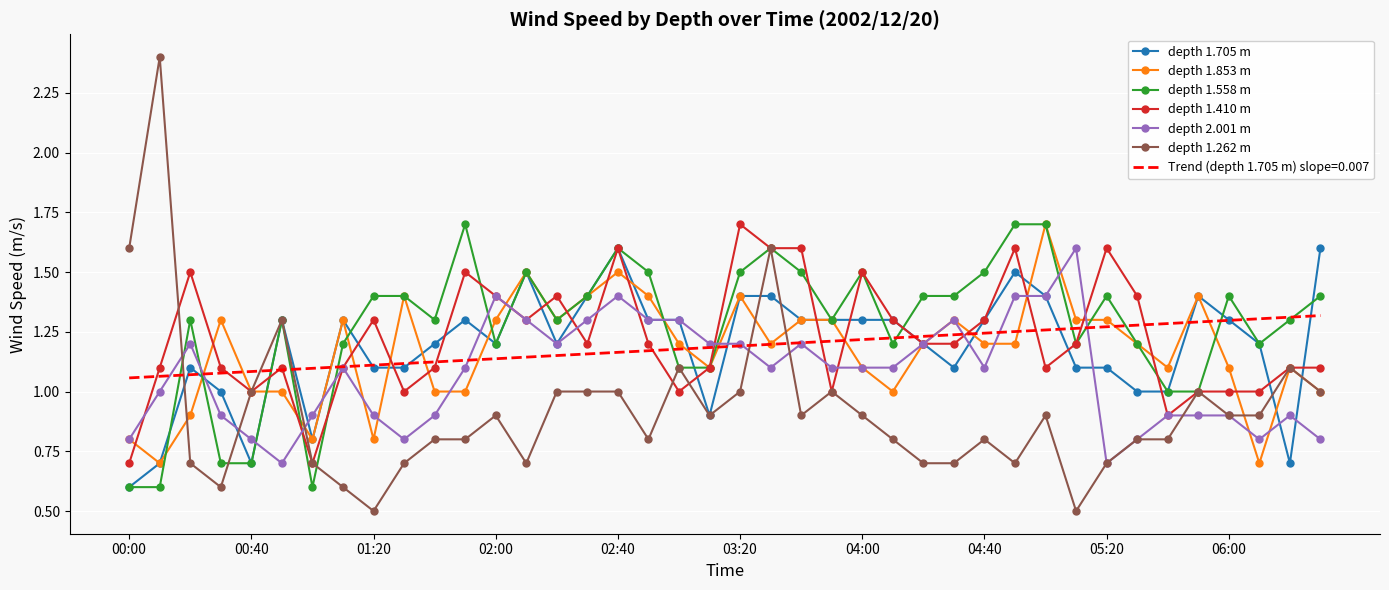

What is the lowest value of the depth 2.001 m series?

0.7